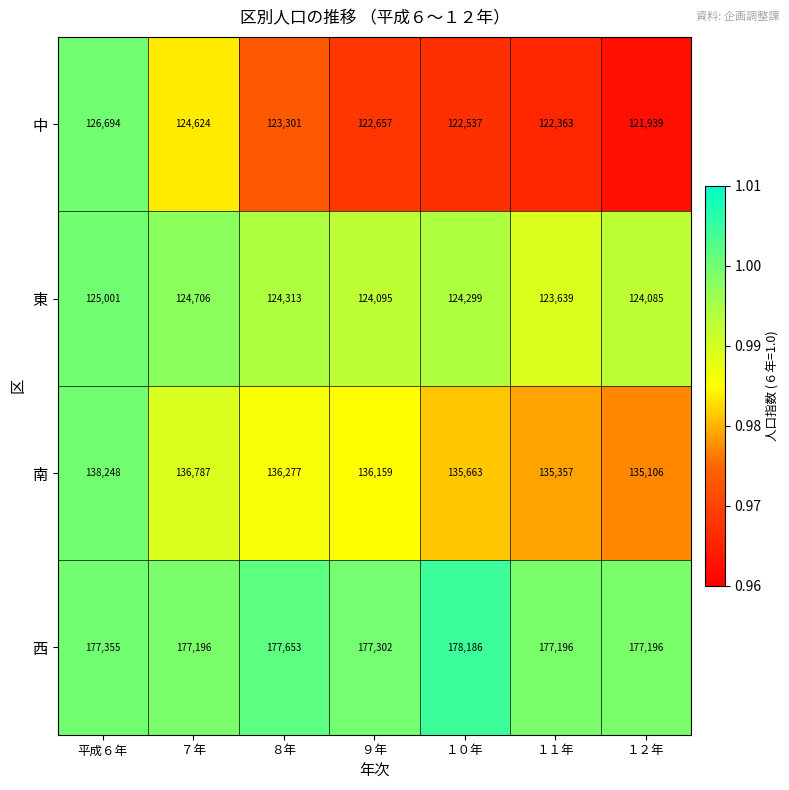

What is the difference between the maximum and minimum values in the 南 series?

3142